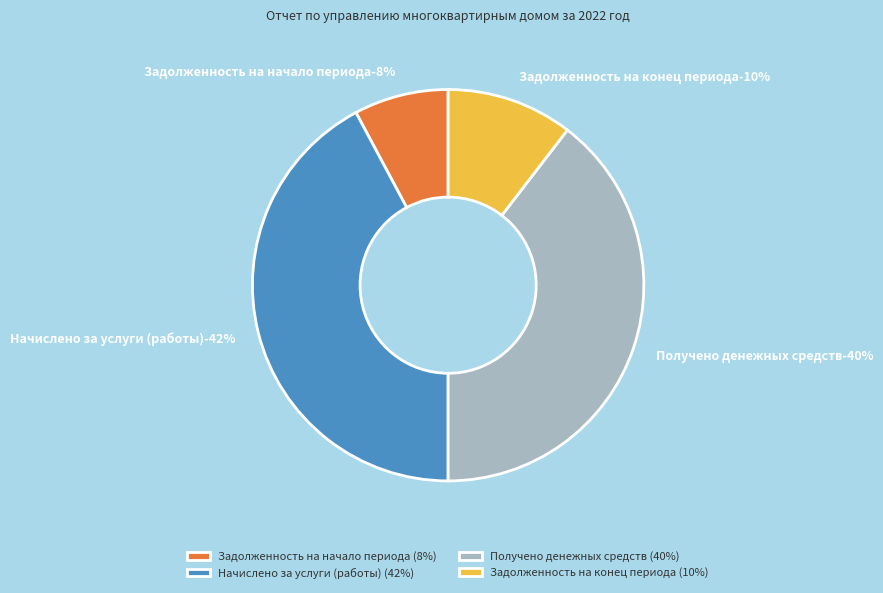

Does Задолженность на конец периода account for over 50% of the chart?

No